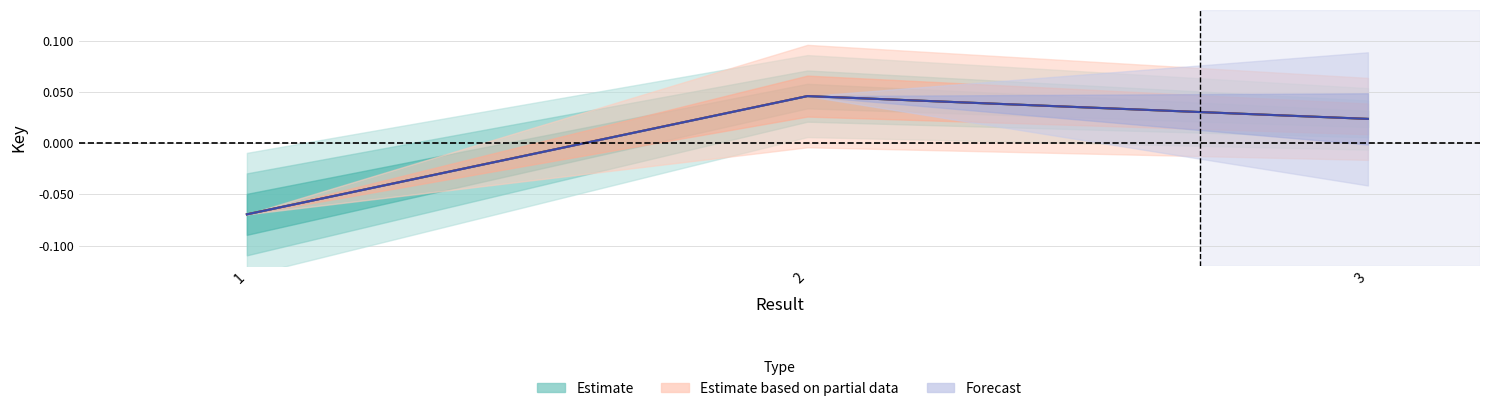

Is the value of Forecast at 1 greater than the value of Estimate at 3?

No